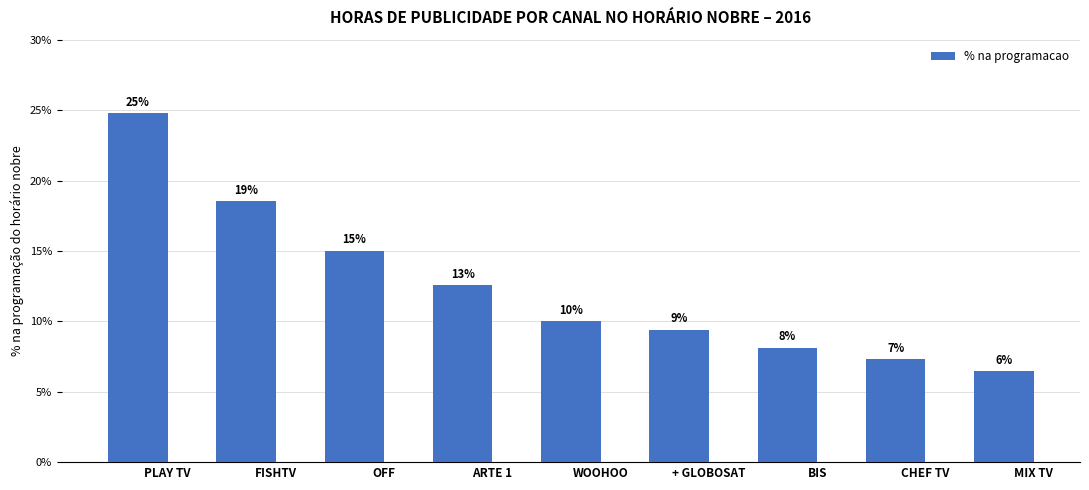

Are the bars horizontal?

No